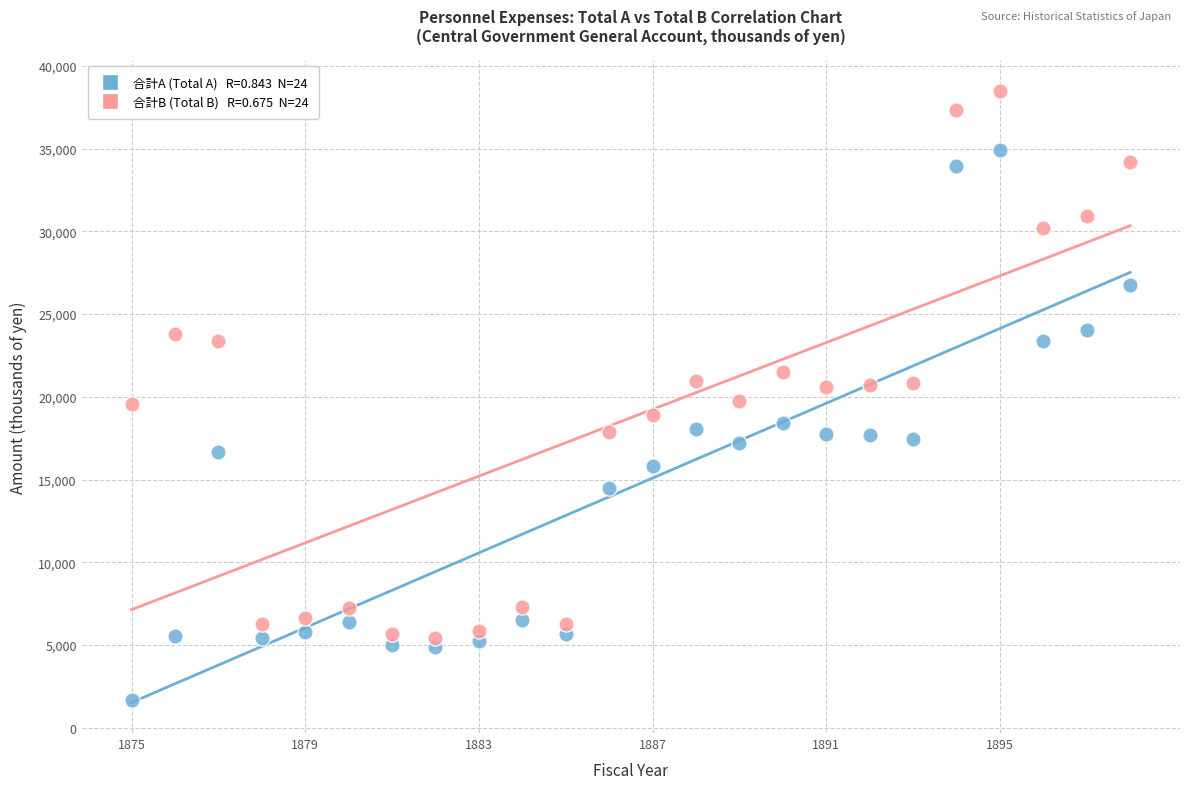

Across all data points, what is the range of Y values (max minus min)?

36812